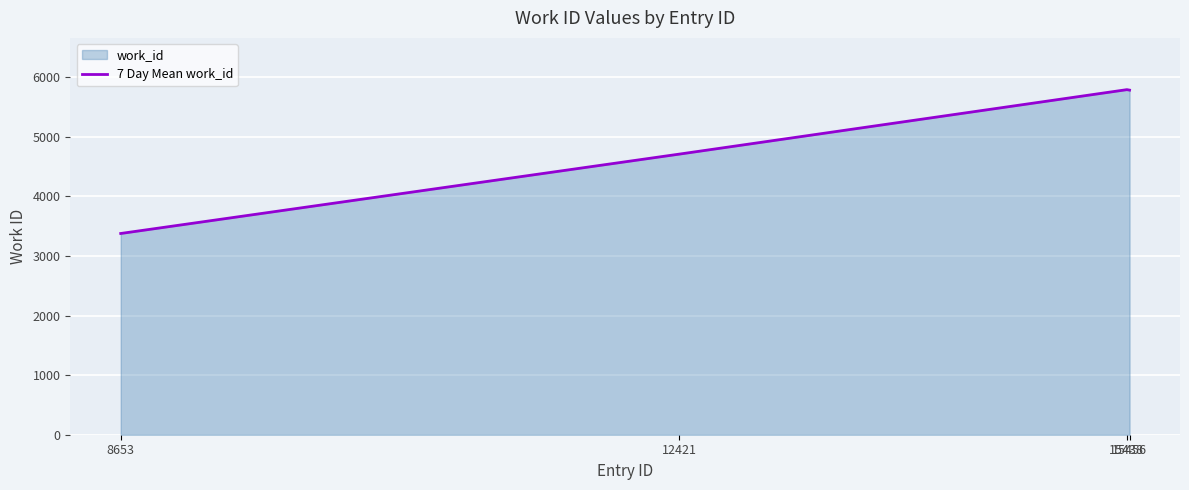

Which has a higher value, 15438 or 8653?

15438